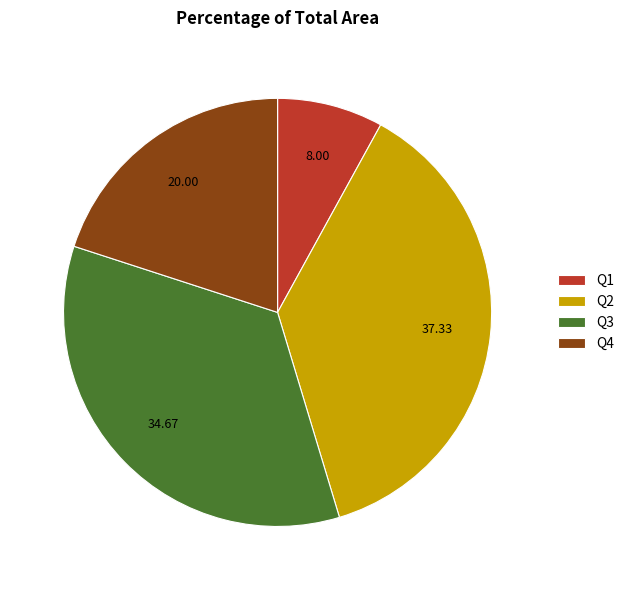

Is the sum of Q3 and Q4 greater than half?

Yes